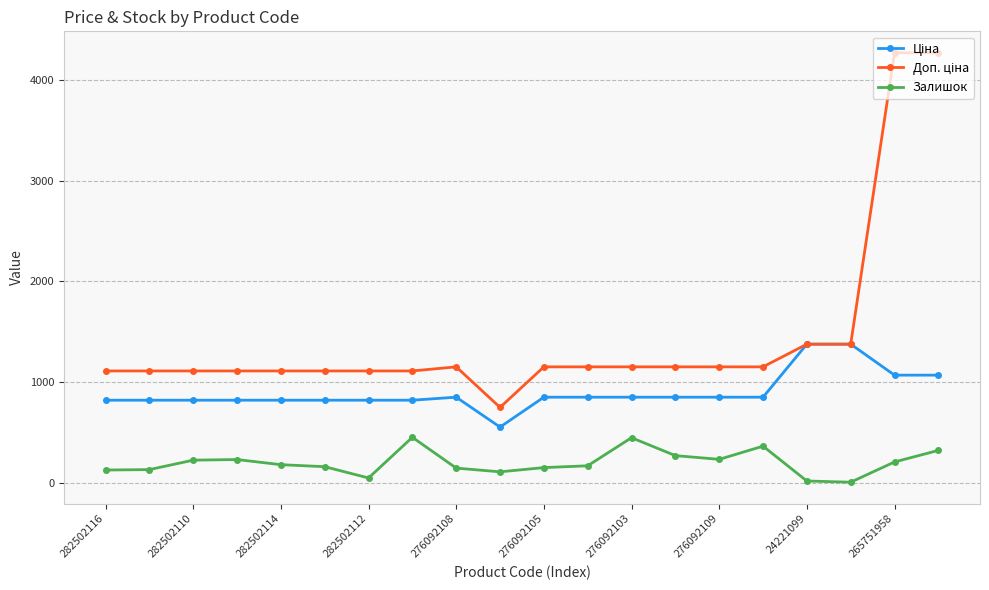

What is the greatest value displayed?

4269.4